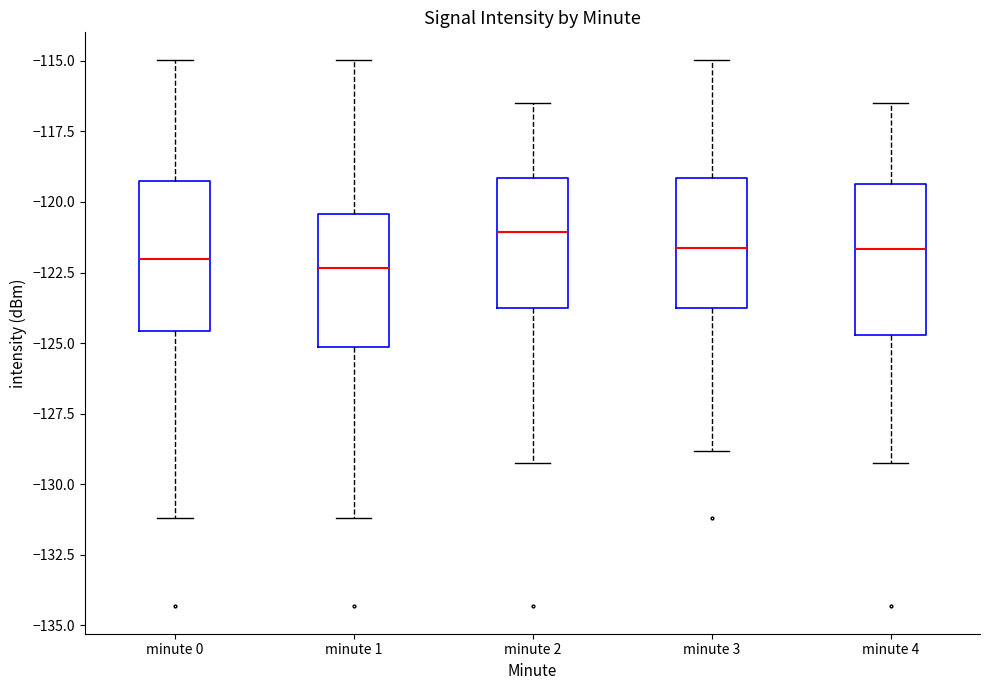

Where does the median line of the box for minute 3 sit on the y-axis? The values are not printed on the chart, so give them approximately, as read against the axis.

-121.5